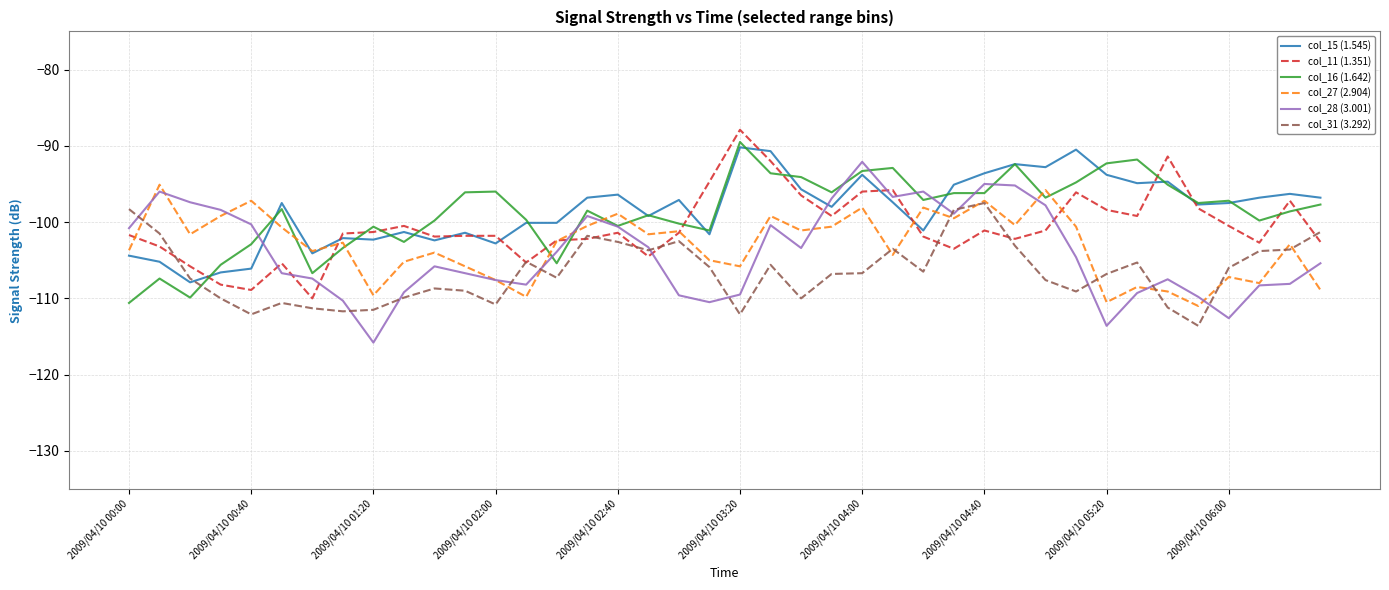

What is the minimum value shown in the chart?

-115.8